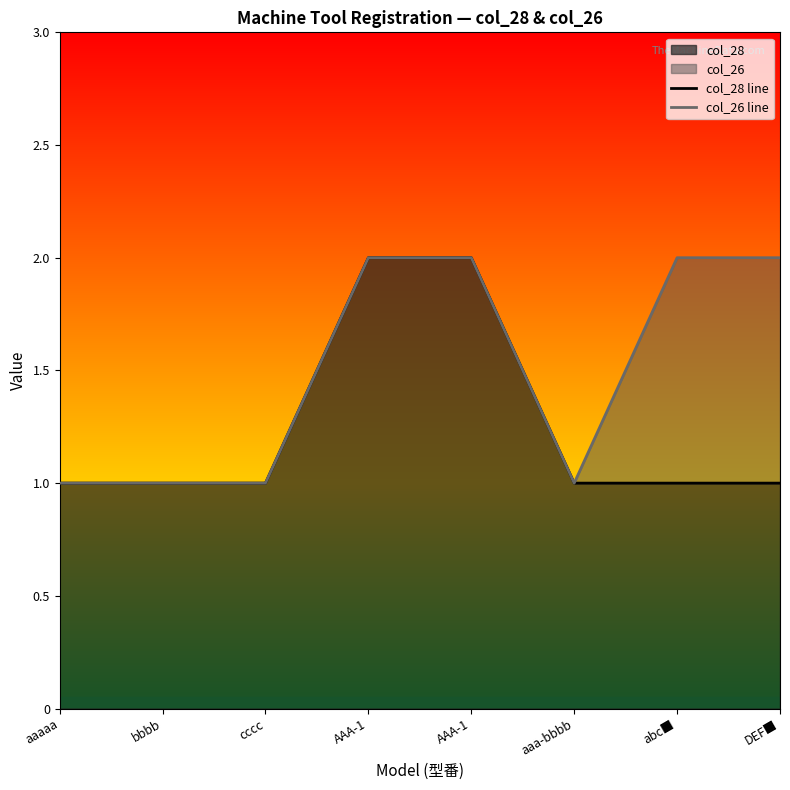

True or false: col_28 line and col_26 line cross at least once.

False